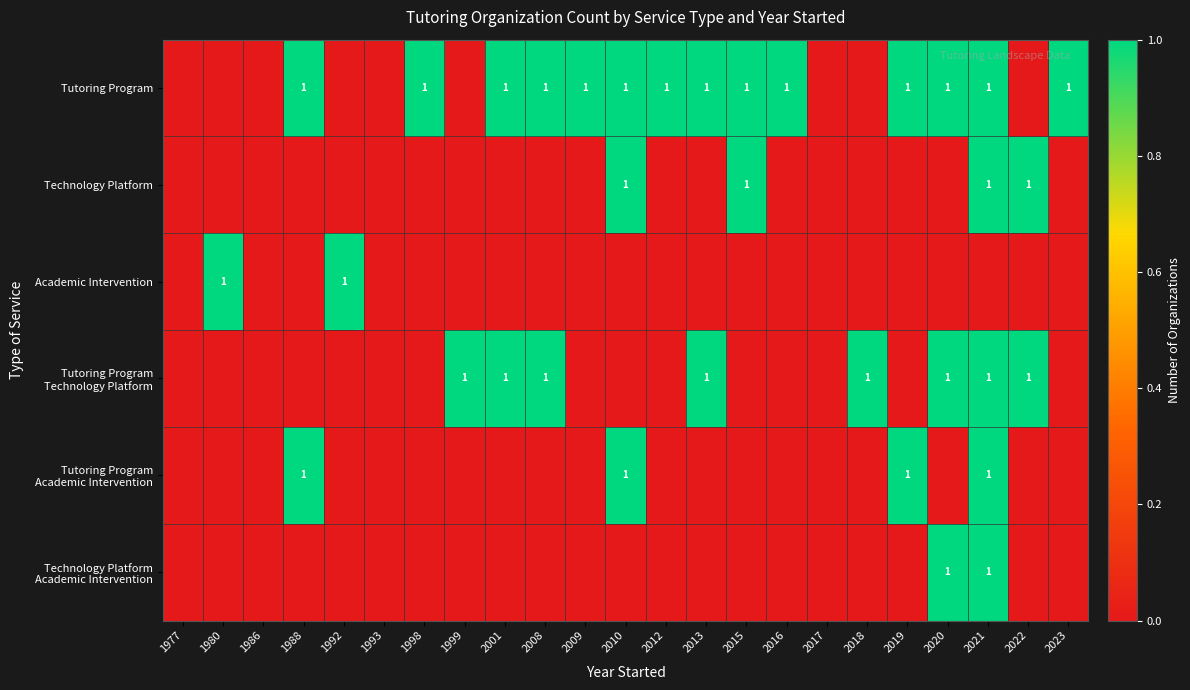

The value of Tutoring Program at 1988 is 0. True or false?

False